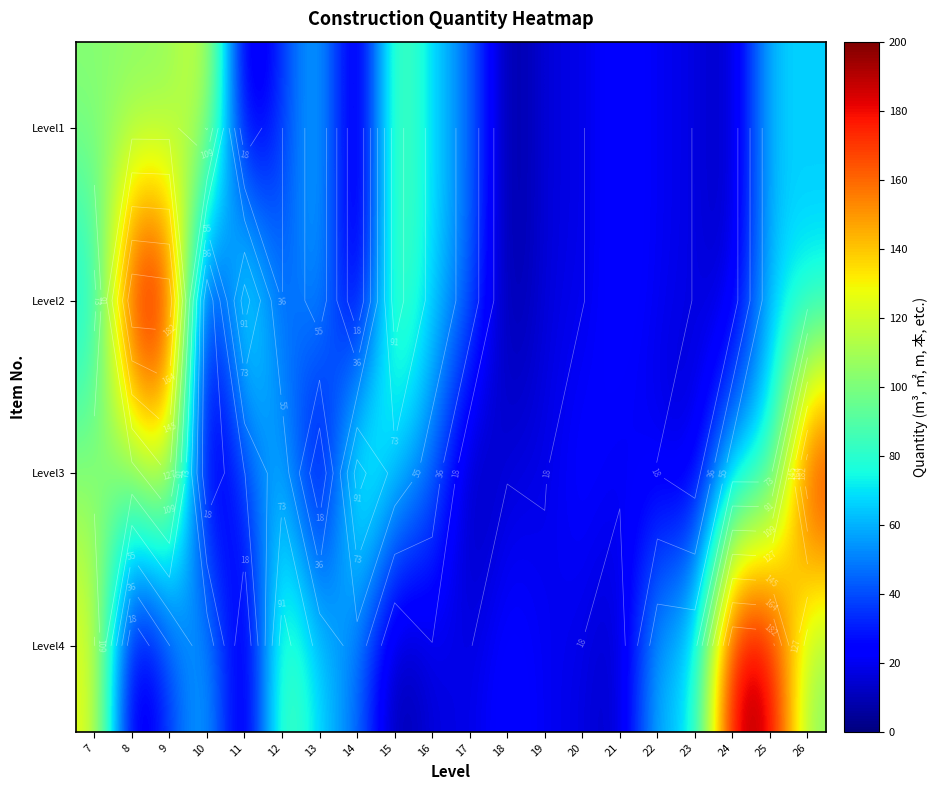

How many values in the Level3 series are below 47?

10